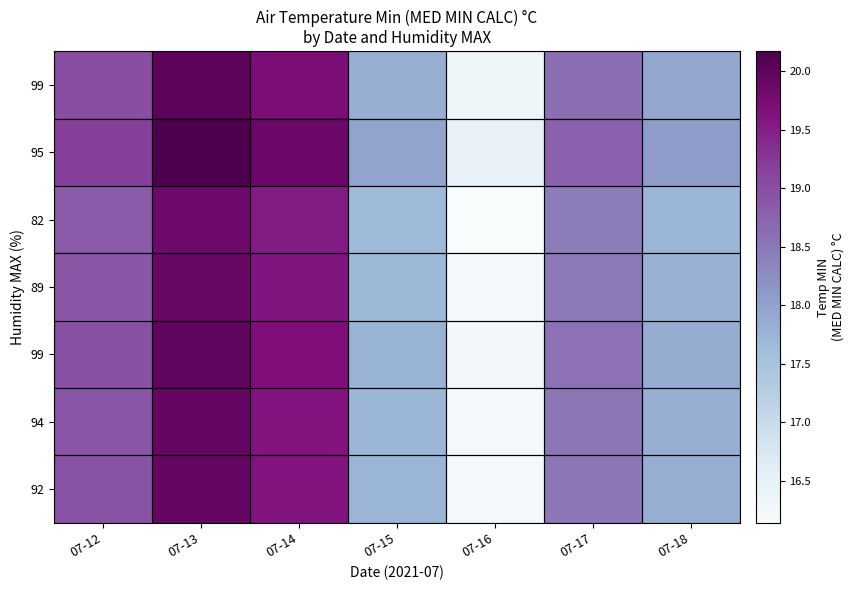

What is the minimum value shown in the chart?

16.1